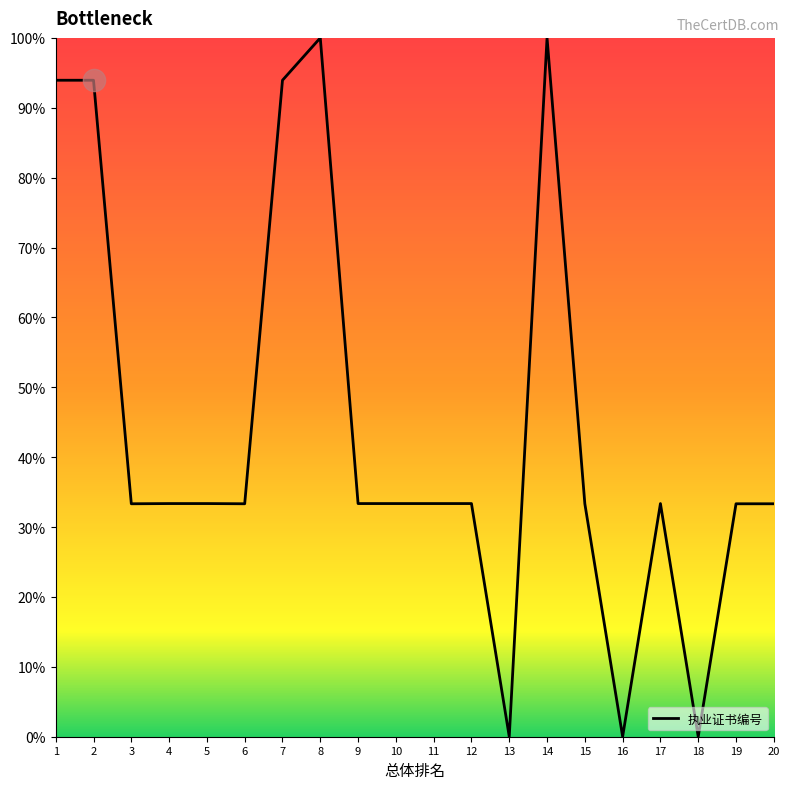

Approximately how many times larger is the value at 5 compared to 1?

0.4